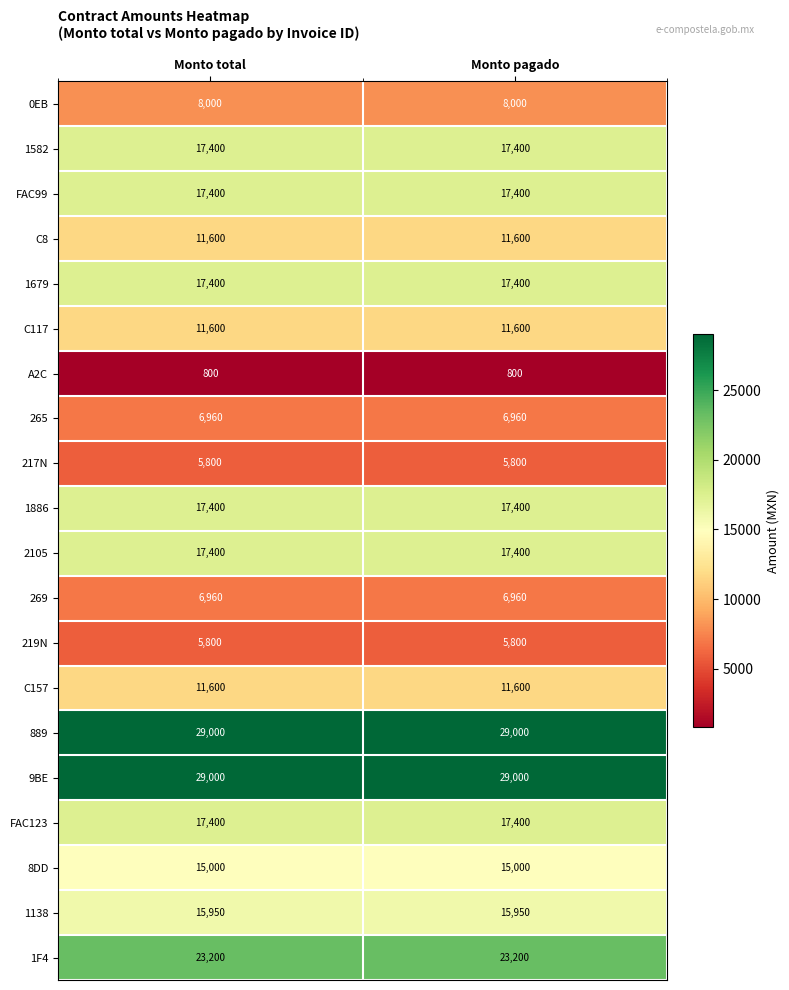

What is the spread (max minus min) of values at Monto total?

28200